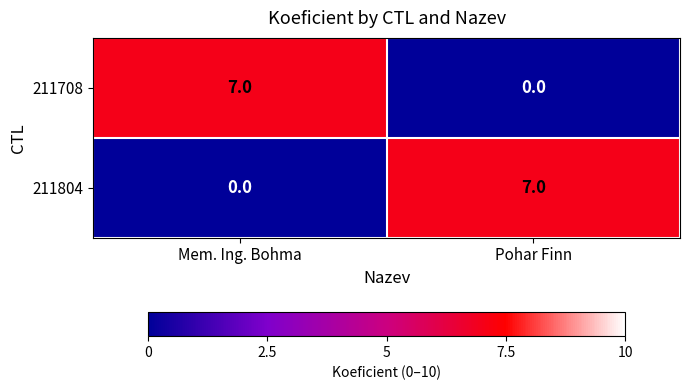

Reading left to right, transcribe all the data shown in this chart.

211708: 7	0
211804: 0	7